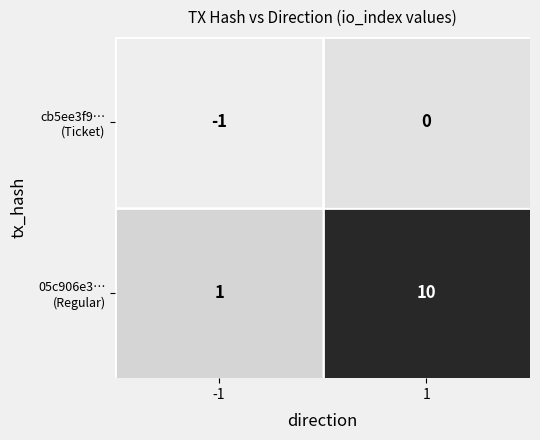

What is the greatest value displayed?

10